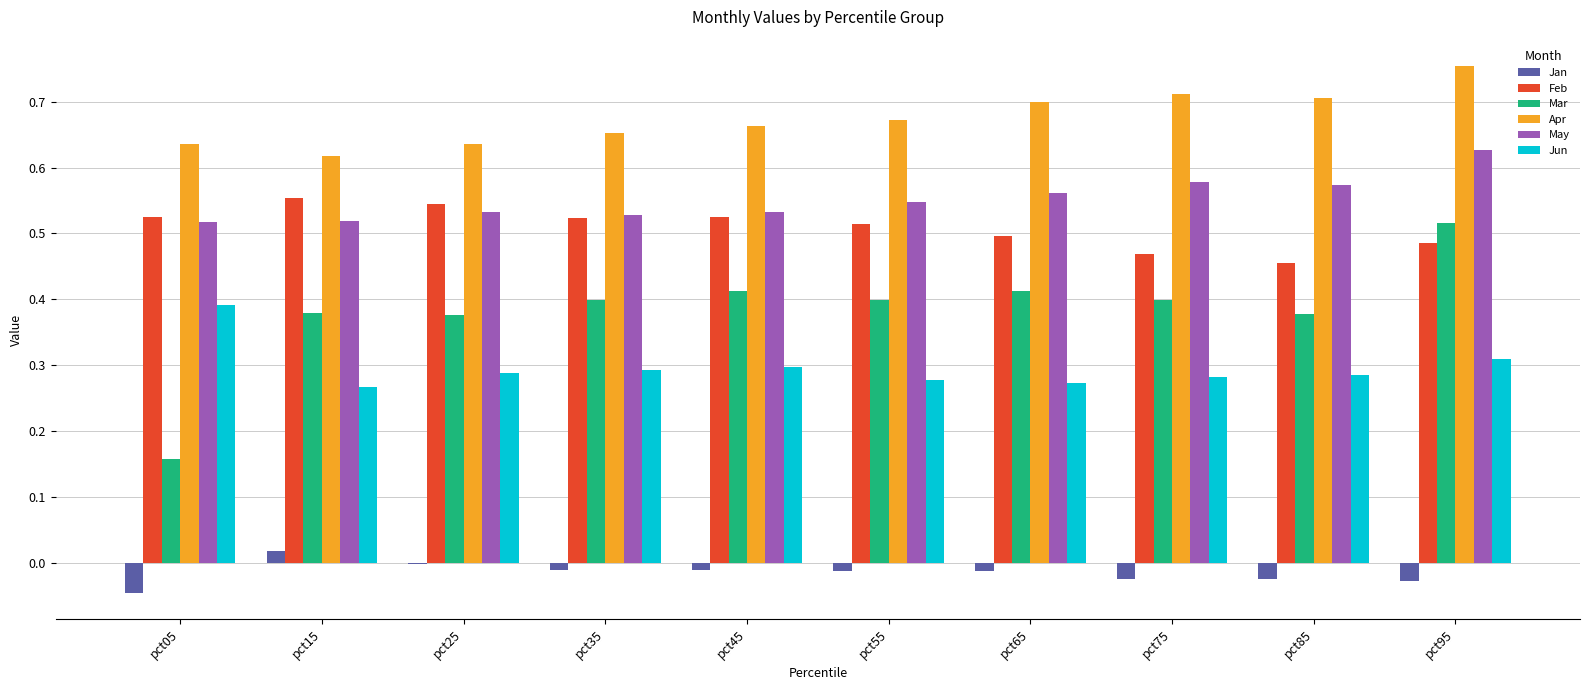

How many May values are between 0 and 1?

10